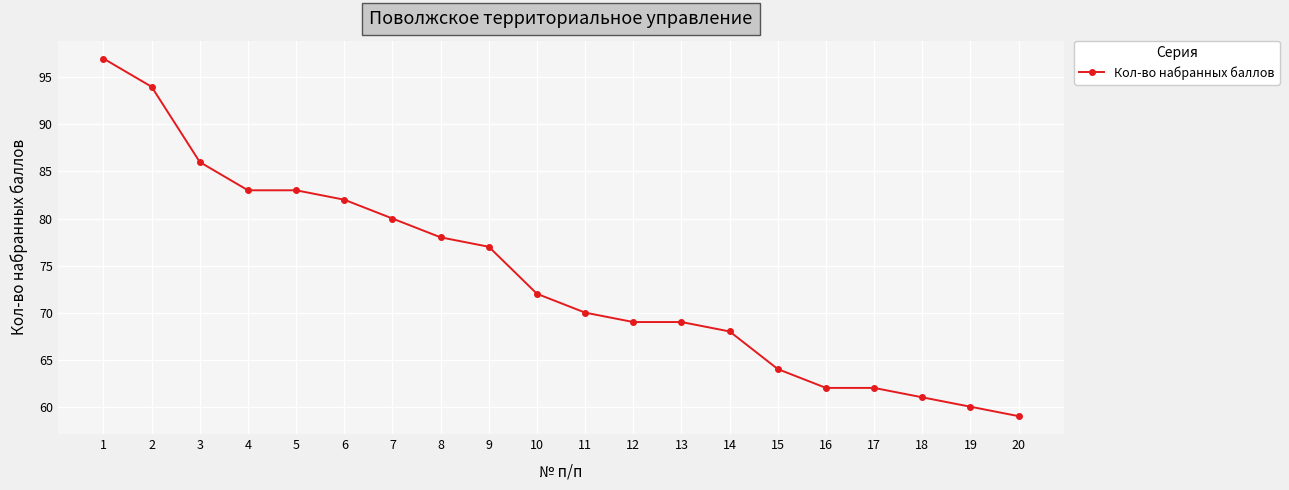

Is this an area chart (filled region under the line)?

No